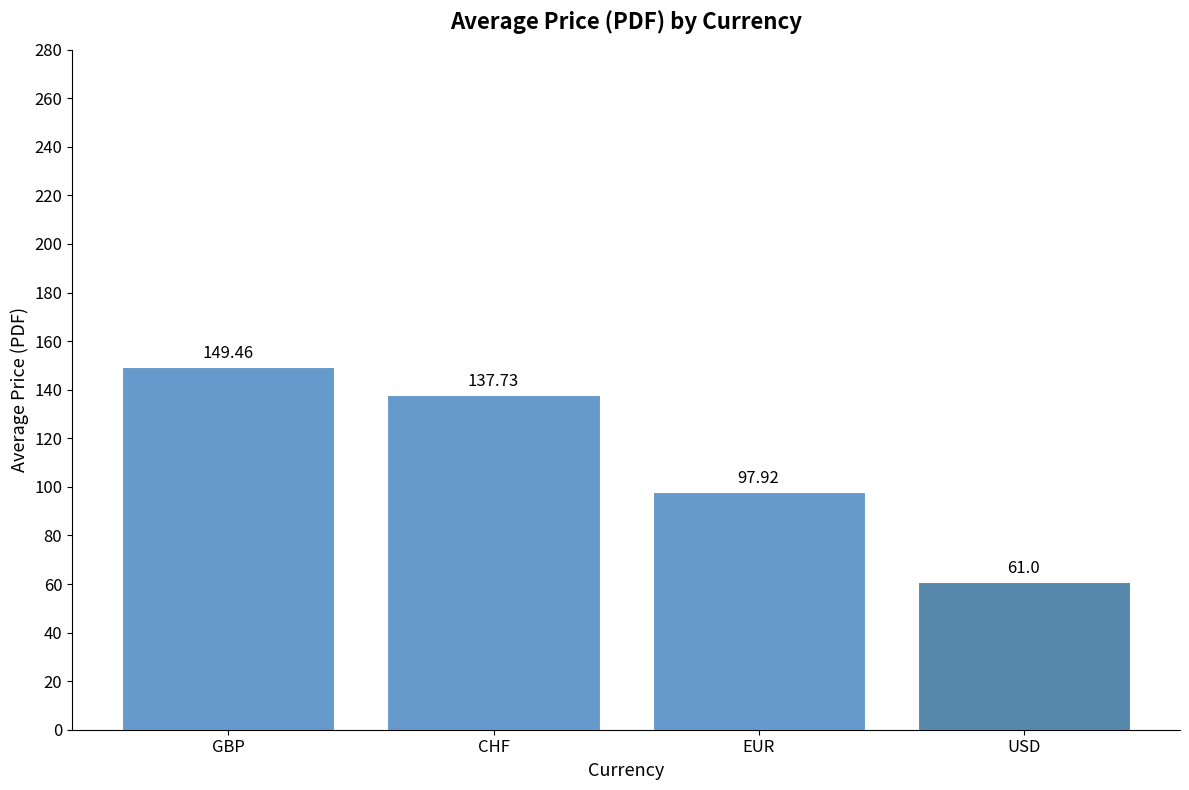

What is the label of the 3rd bar from the right?

CHF